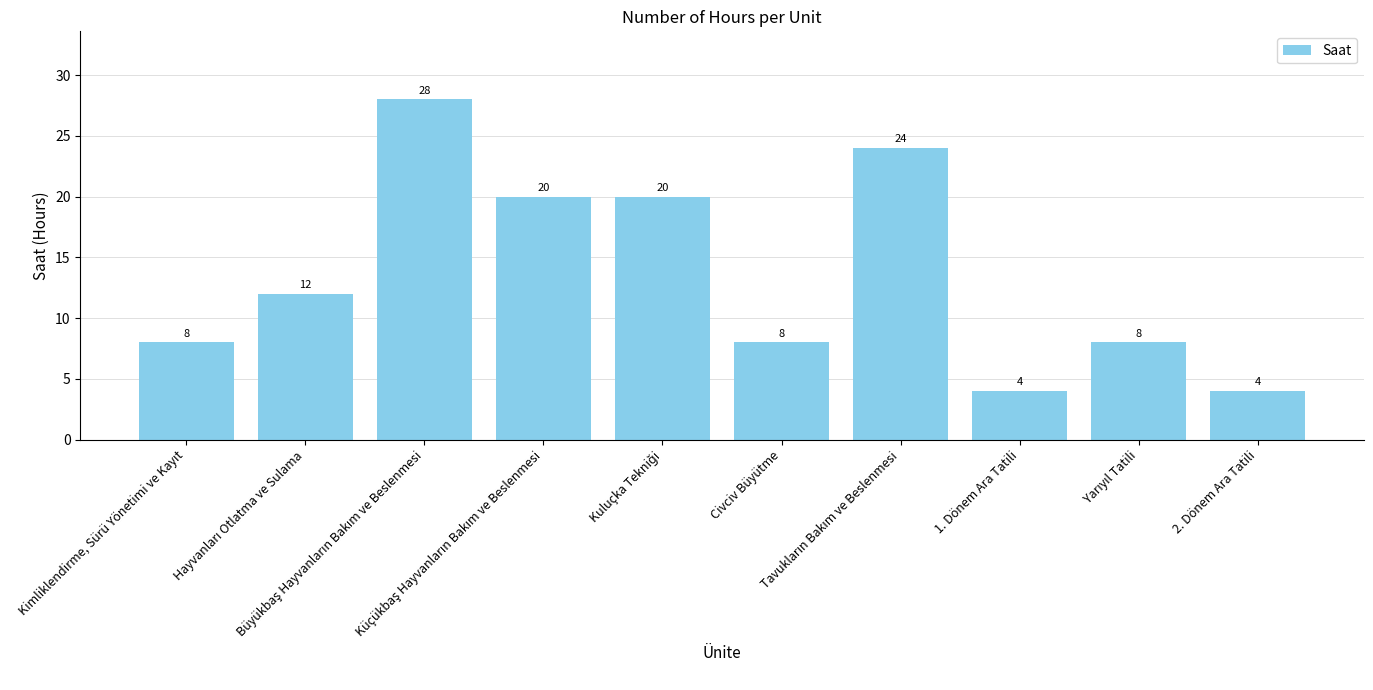

How many values are between 8 and 20?

6